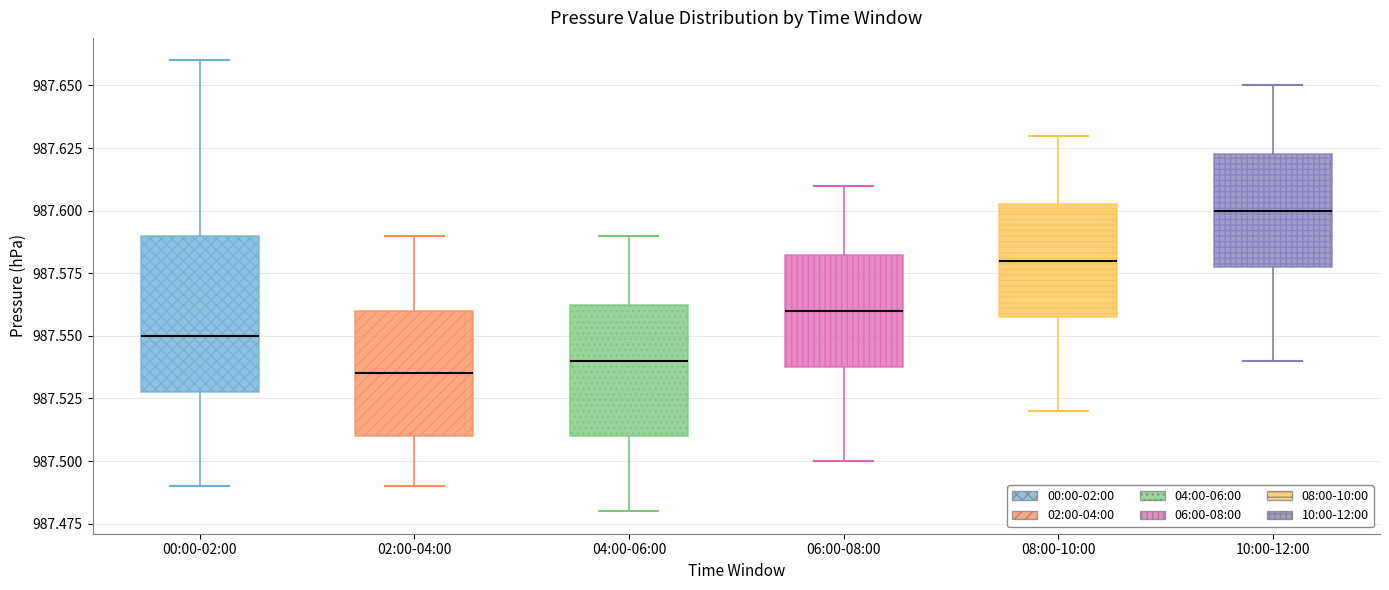

Reading left to right, transcribe this box plot: for each box, give where its median line is, the range the box spans, and where its two whiskers end, as read against the y-axis. The values are not printed on the chart, so give them approximately, as read against the axis.

00:00-02:00: median 987.550, box 987.530 to 987.590, whiskers 987.490 to 987.660
02:00-04:00: median 987.535, box 987.510 to 987.560, whiskers 987.490 to 987.590
04:00-06:00: median 987.540, box 987.510 to 987.565, whiskers 987.480 to 987.590
06:00-08:00: median 987.560, box 987.540 to 987.585, whiskers 987.500 to 987.610
08:00-10:00: median 987.580, box 987.560 to 987.605, whiskers 987.520 to 987.630
10:00-12:00: median 987.600, box 987.580 to 987.625, whiskers 987.540 to 987.650